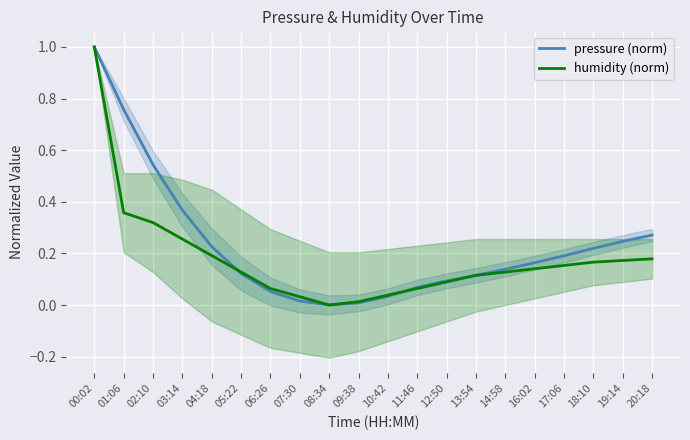

Is the value of humidity (norm) at 07:30 greater than the value of pressure (norm) at 09:38?

Yes